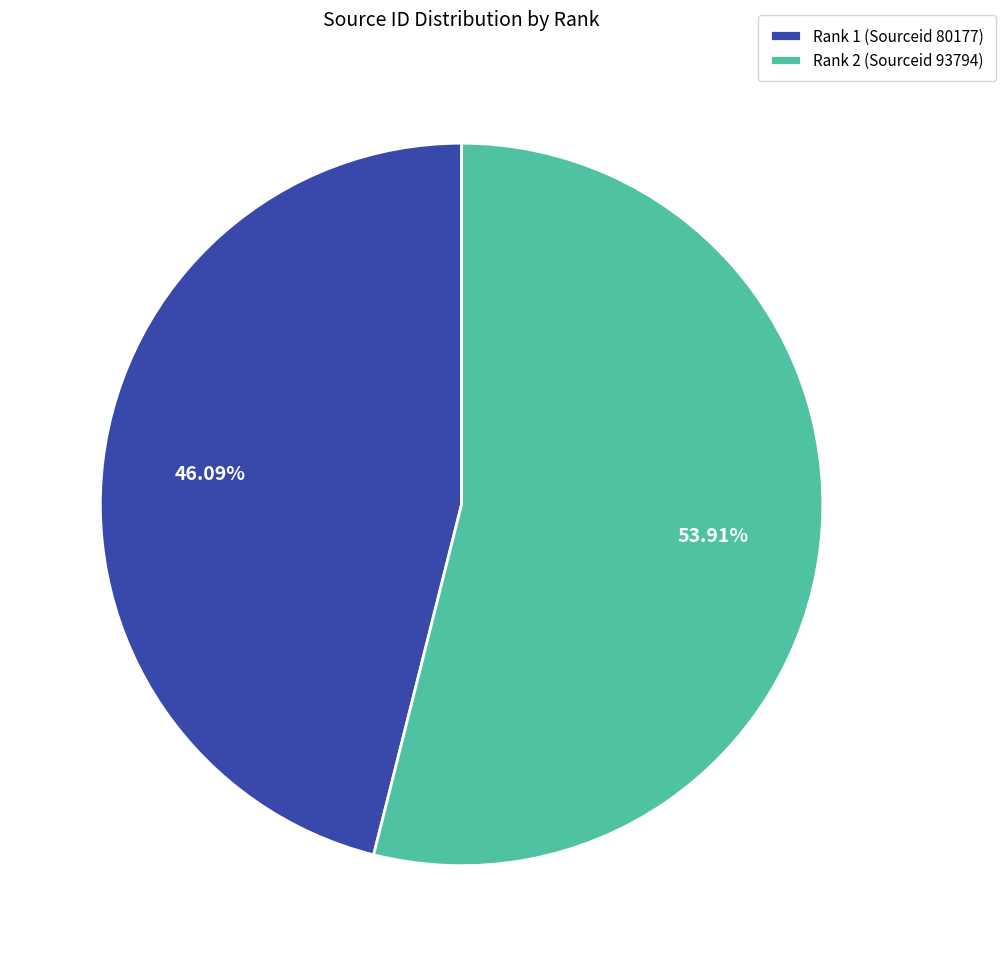

Rank the categories by value from highest to lowest.

Rank 2 (Sourceid 93794), Rank 1 (Sourceid 80177)